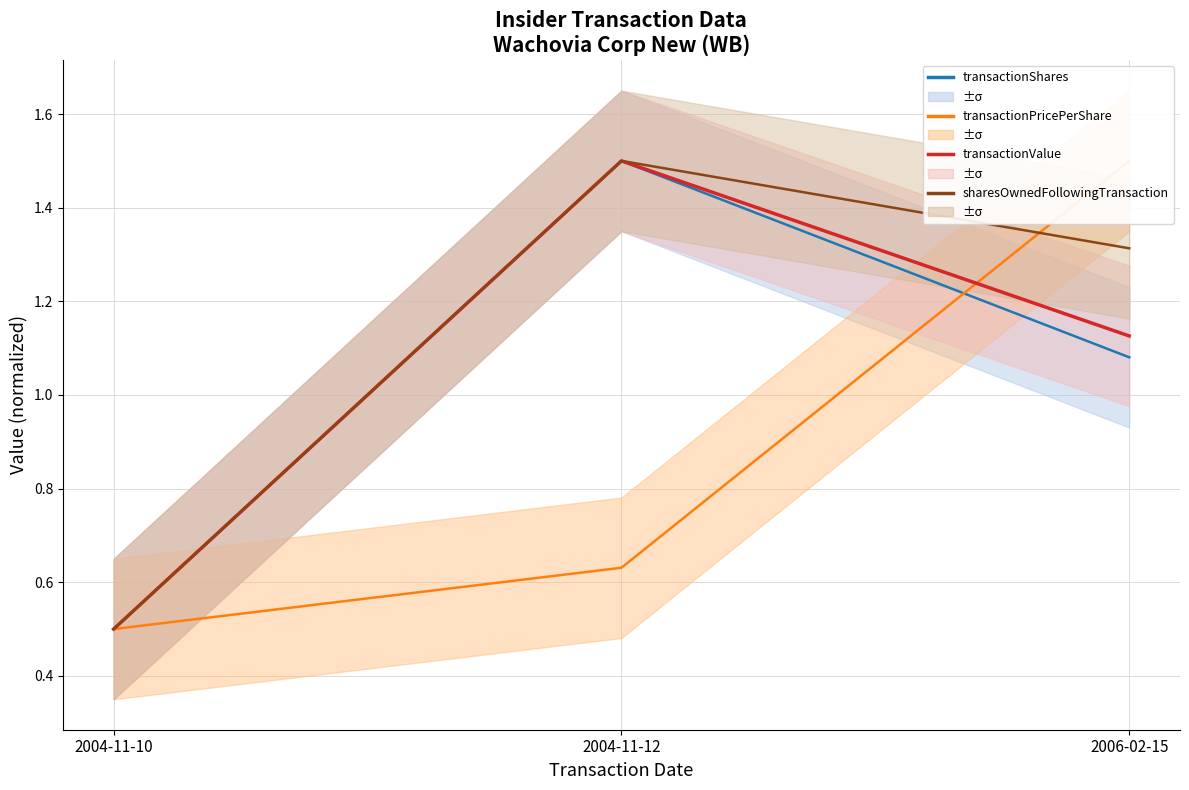

Which has a higher value, 2004-11-12 or 2004-11-10?

2004-11-12